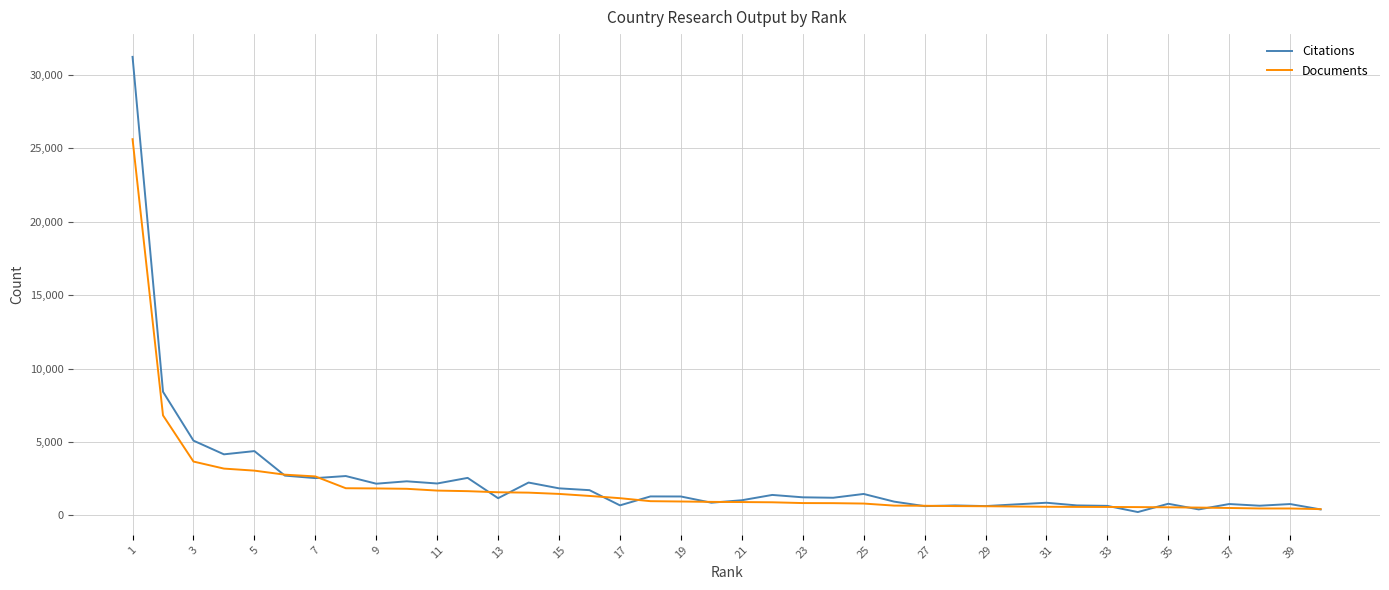

What are all the series names shown in the legend?

Citations, Documents